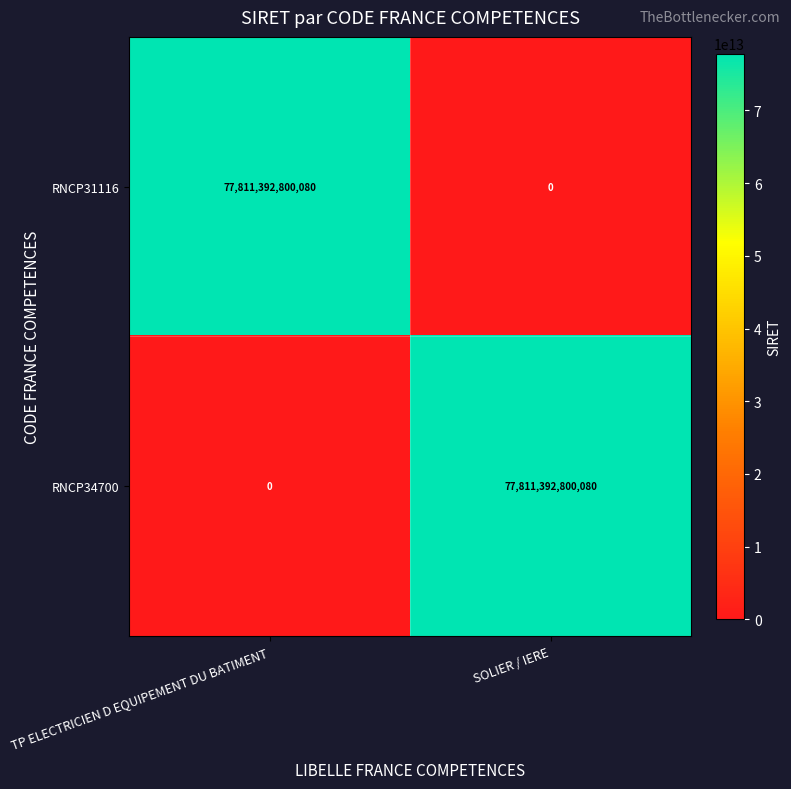

Which category has the highest value in the RNCP31116 series?

TP ELECTRICIEN D EQUIPEMENT DU BATIMENT